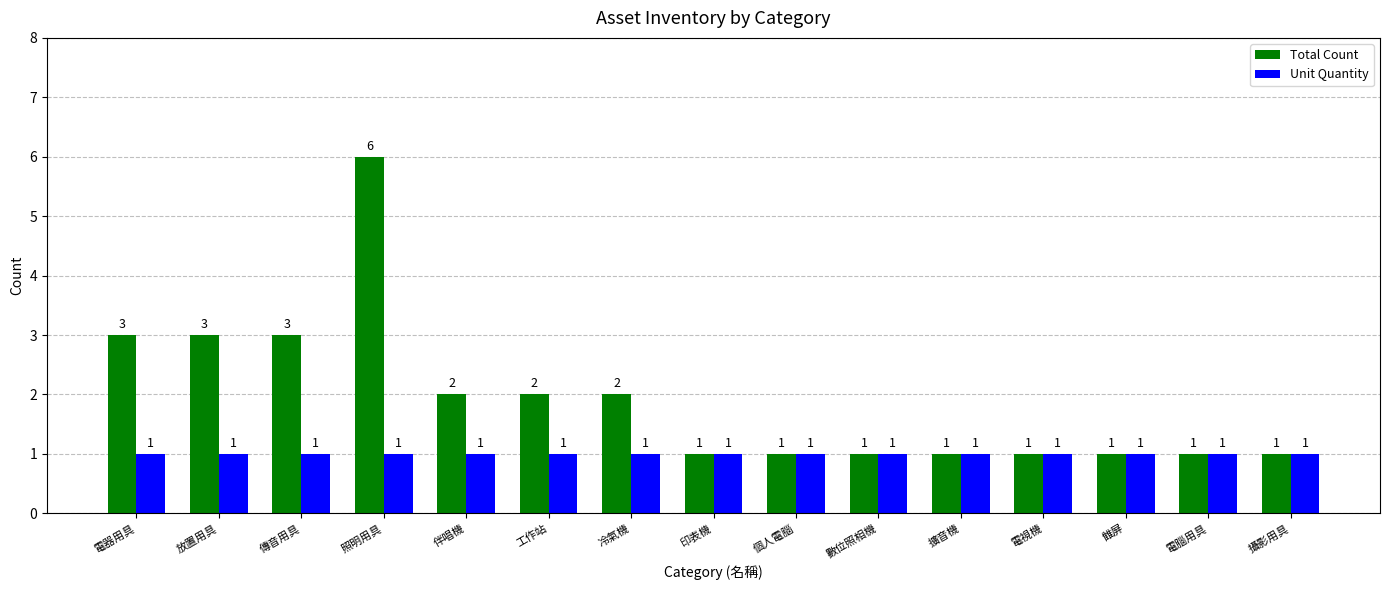

At which category does the chart reach its peak across all series?

照明用具